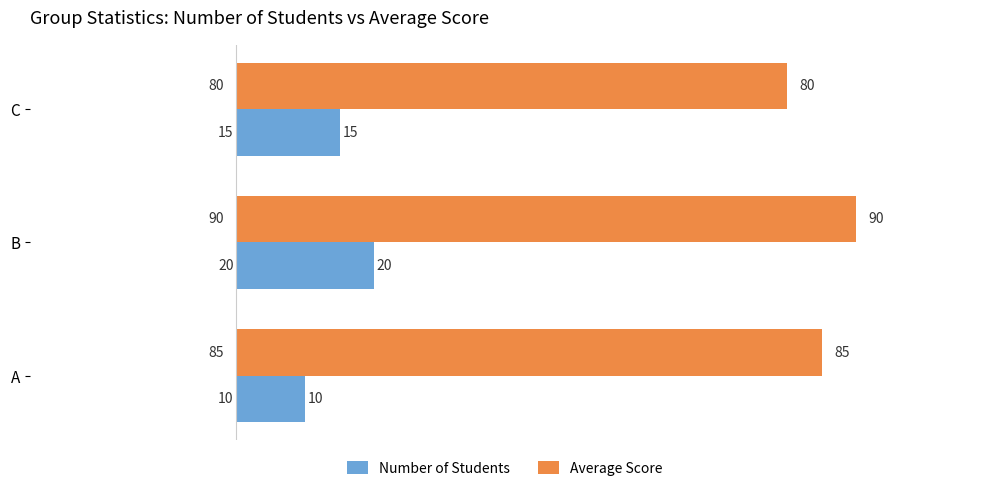

Rank the series by their maximum value, from highest to lowest.

Average Score, Number of Students